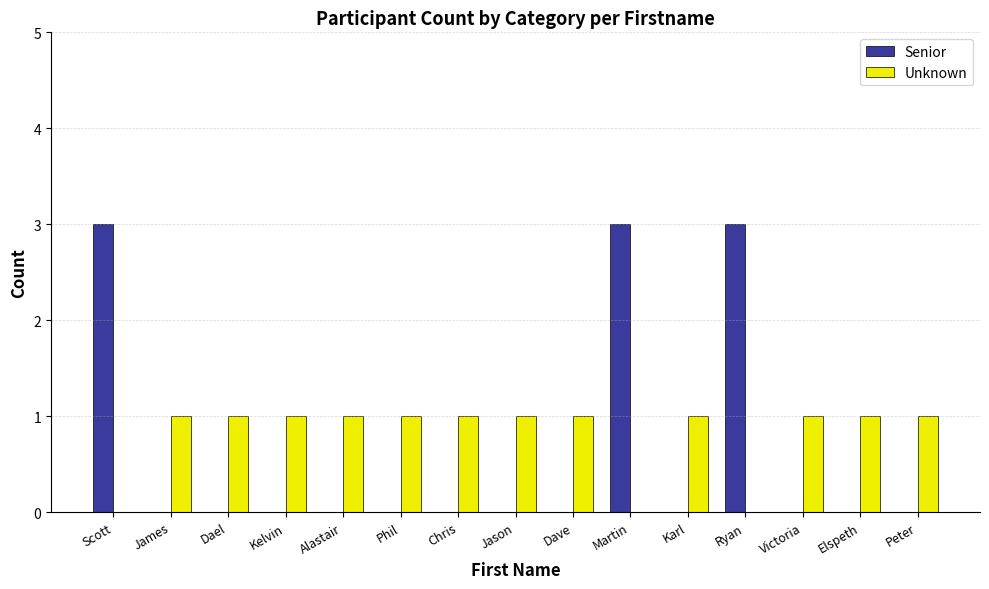

The Senior series shows 4 at Scott. True or false?

False